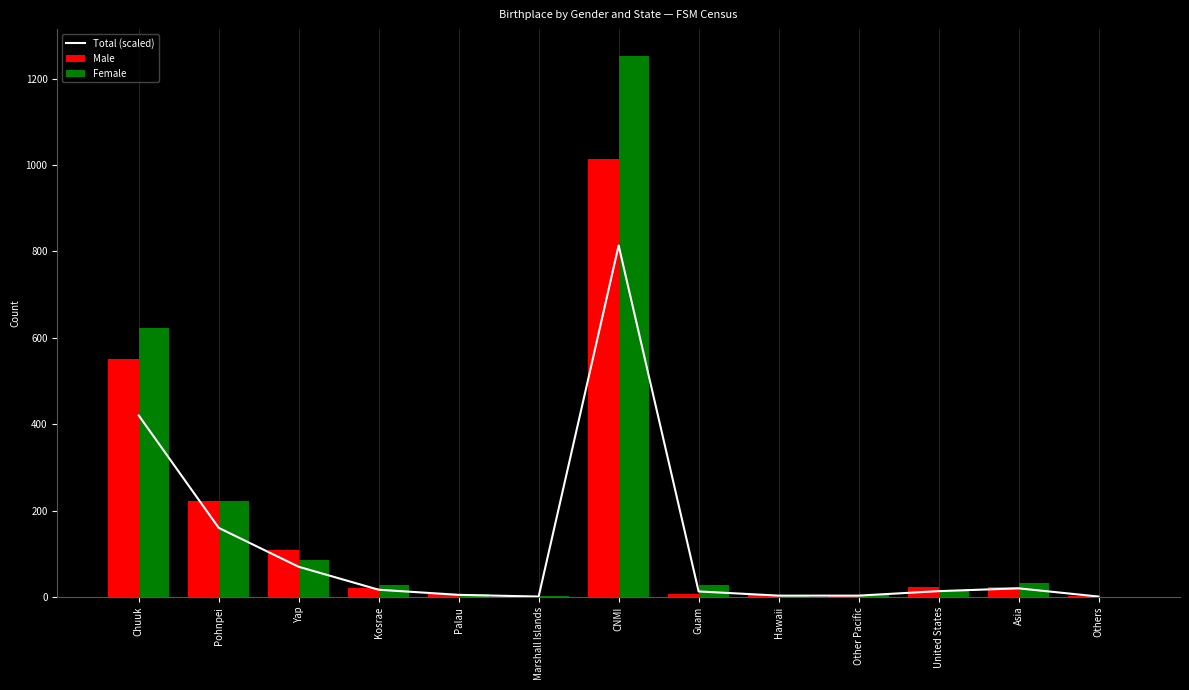

Read the Total (scaled) value at CNMI.

813.8